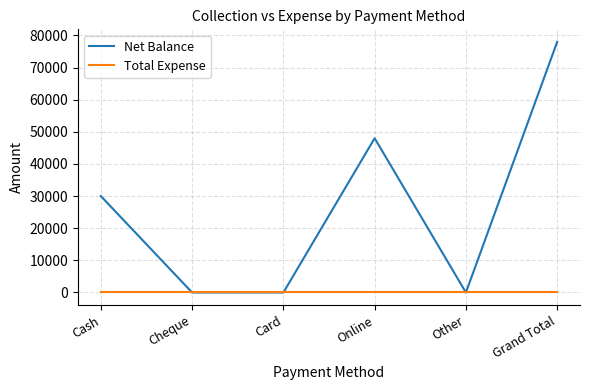

What is the maximum value for Net Balance?

78000